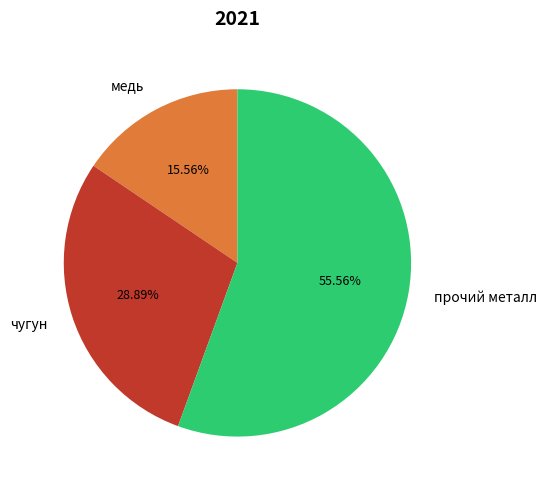

To the nearest percent, what portion does чугун represent?

29%